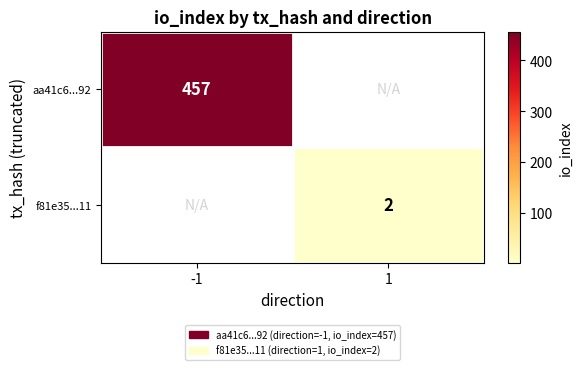

The value of aa41c6...92 at -1 is 457. True or false?

True